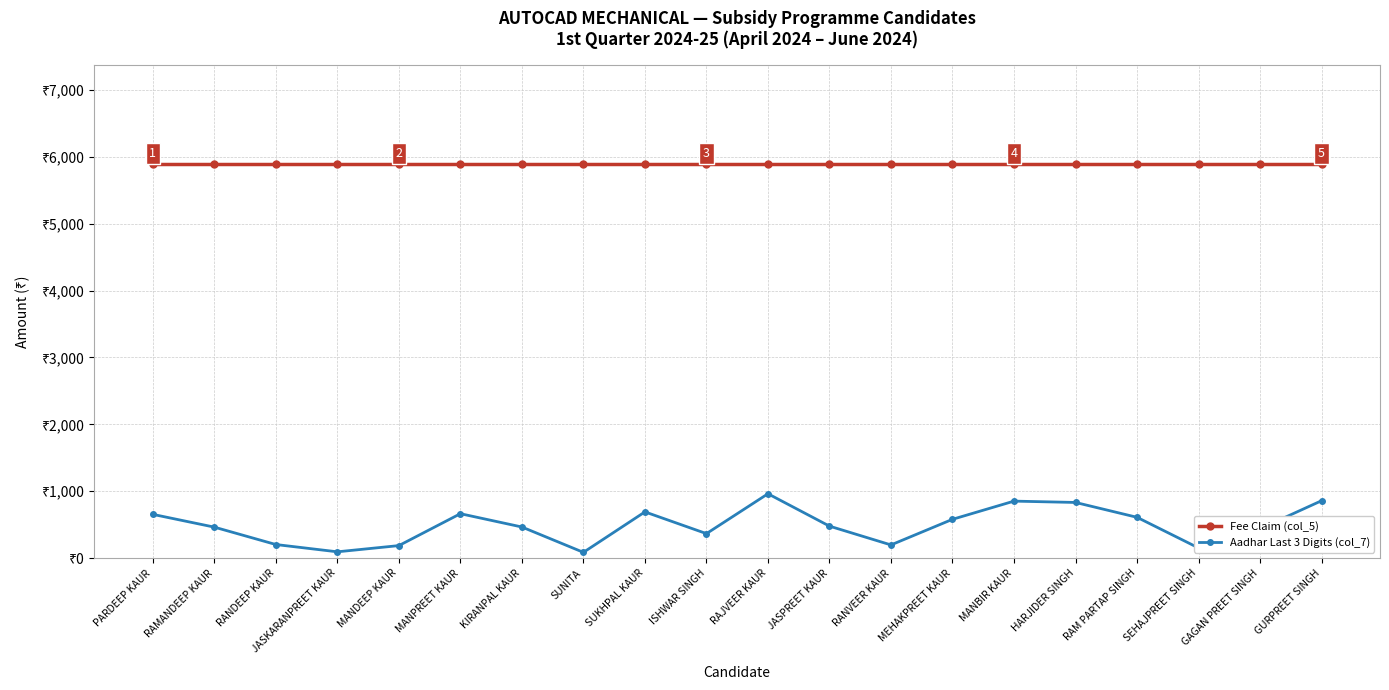

True or false: Aadhar Last 3 Digits (col_7) has more than 1 points higher than both neighbors.

True